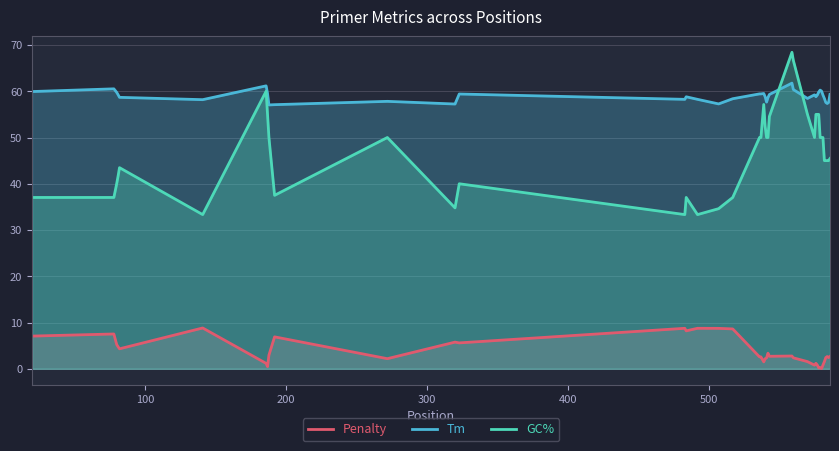

True or false: GC% and Penalty cross at least once.

False